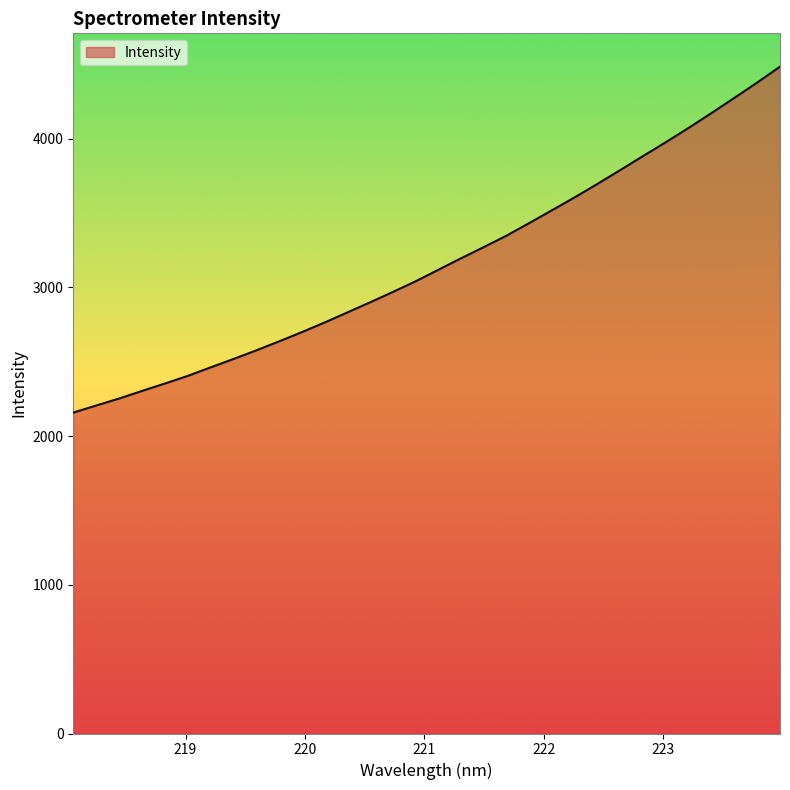

How many lines are shown in the chart?

1